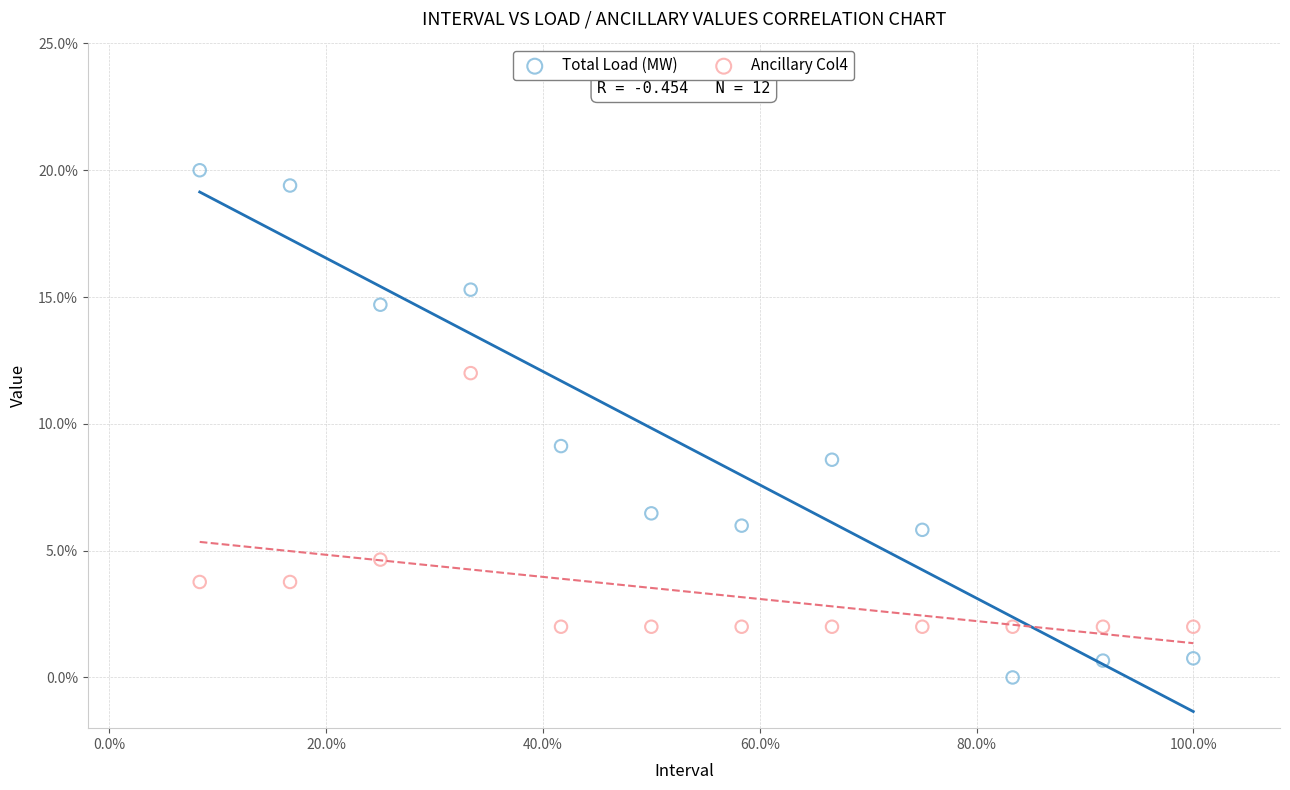

Which series contains the highest Y value?

Total Load (MW)